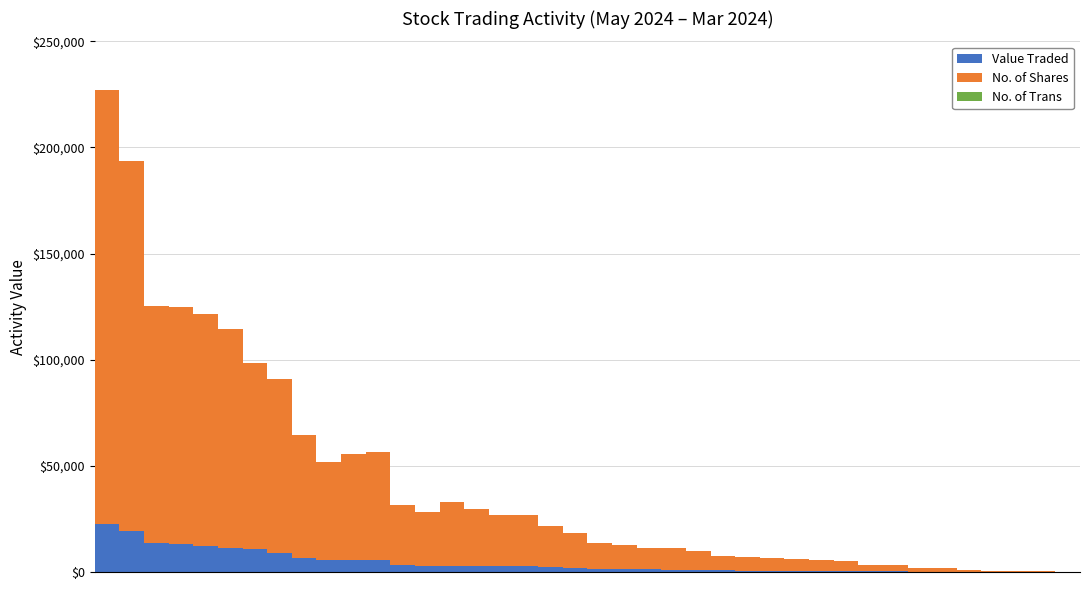

What is the highest value of the Value Traded series?

22497